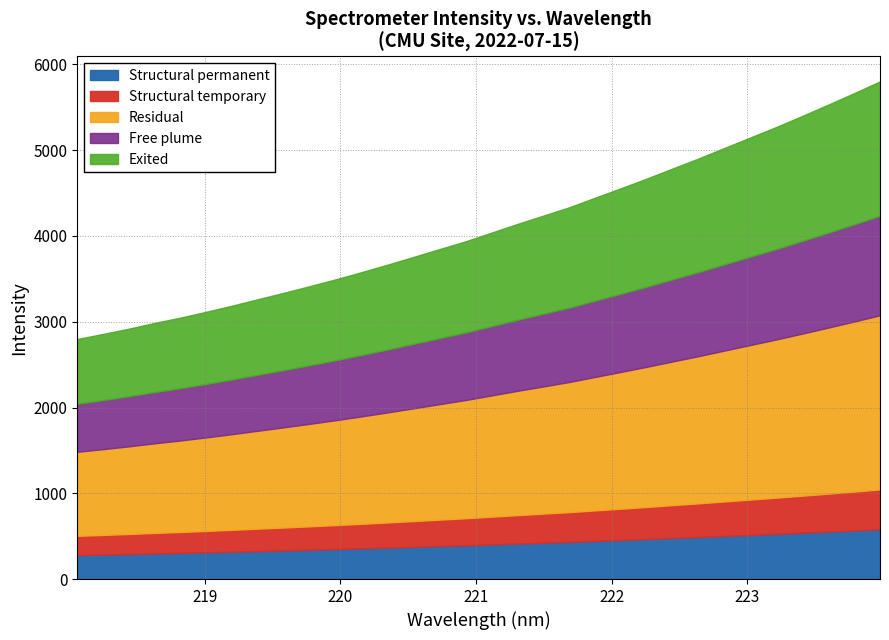

What is the highest value of the Structural permanent series?

580.3